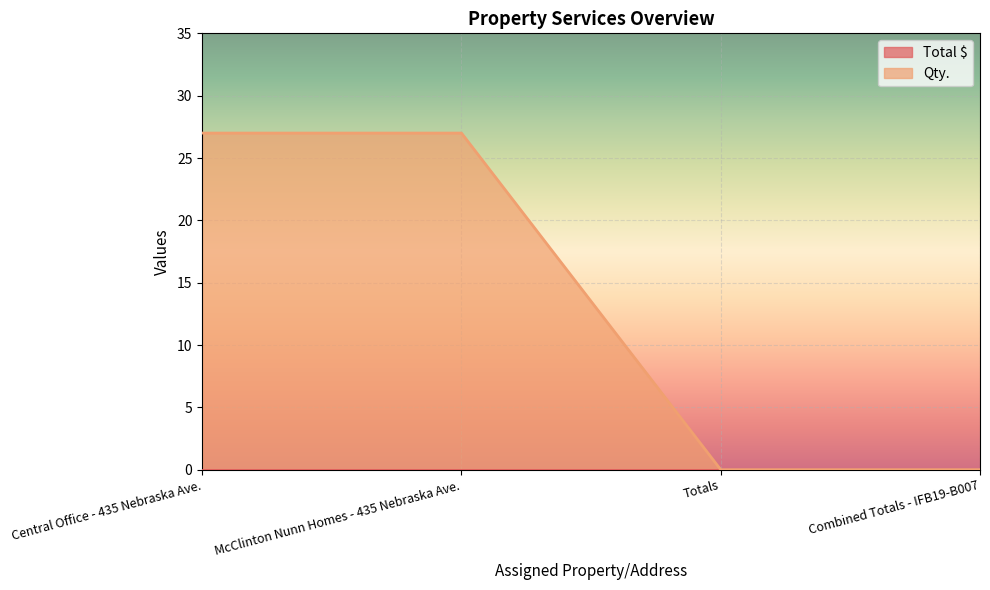

What is the difference between the second highest and second lowest values?

27